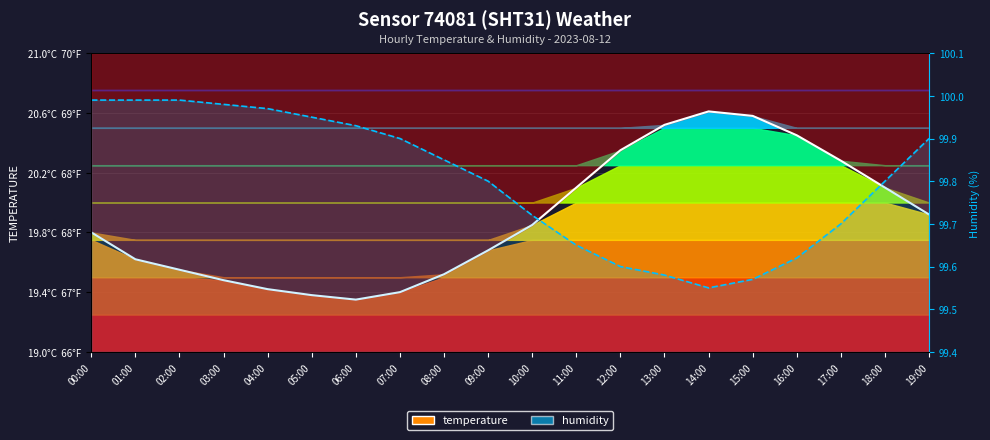

Between 12:00 and 00:00, which is larger?

12:00